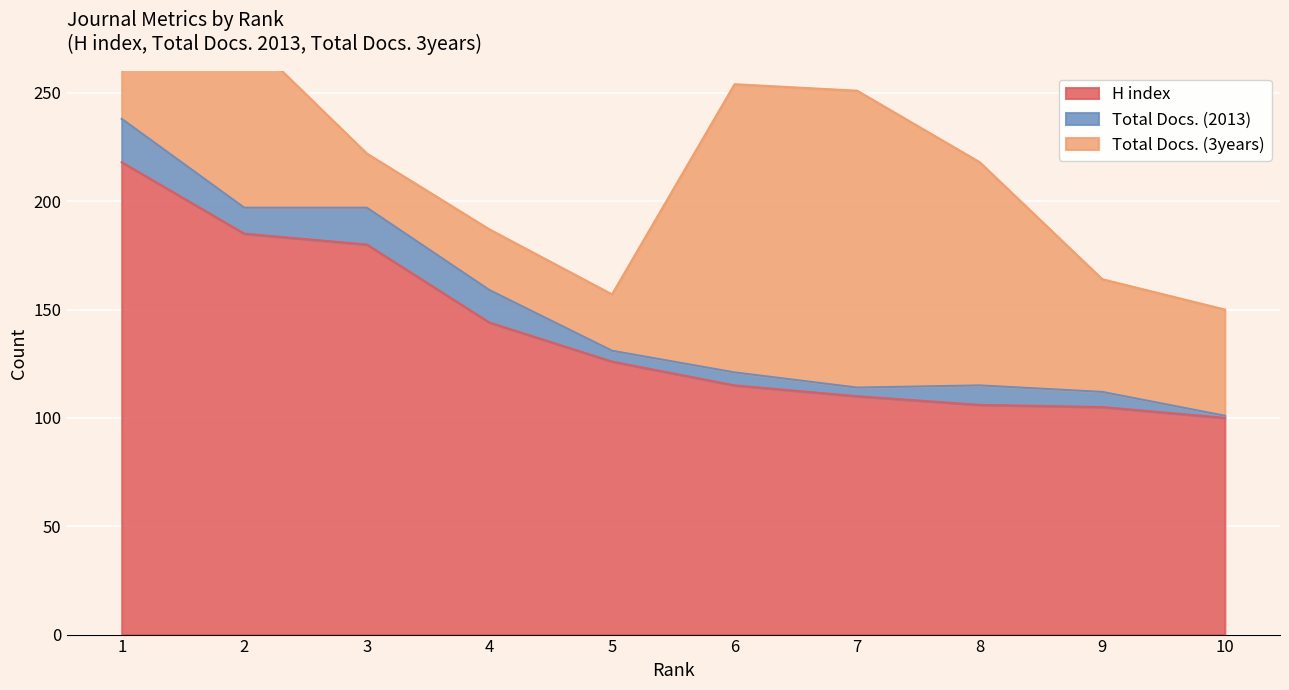

Where do H index and Total Docs. (3years) first cross each other?

5 and 6